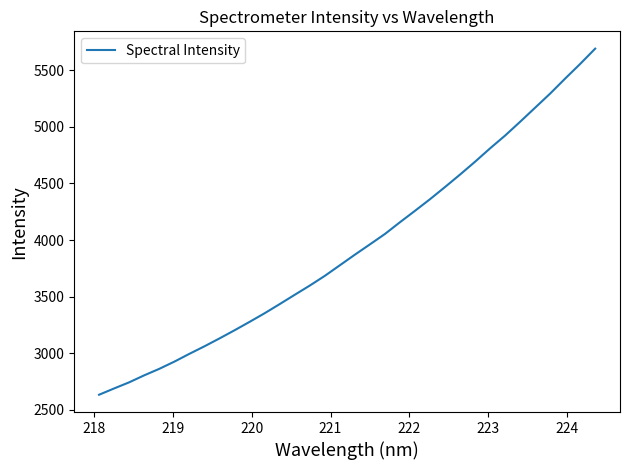

Reading right to left, extract all data points from this chart.

5690.7	5555.7	5426.5	5293.9	5169.2	5044.9	4923.1	4810.2	4692.1	4578.7	4468.7	4361.0	4258.5	4157.6	4053.9	3962.0	3871.1	3777.5	3684.0	3598.4	3517.0	3434.8	3354.1	3278.0	3203.7	3131.9	3062.2	2995.8	2926.8	2863.4	2806.1	2744.3	2690.3	2634.7